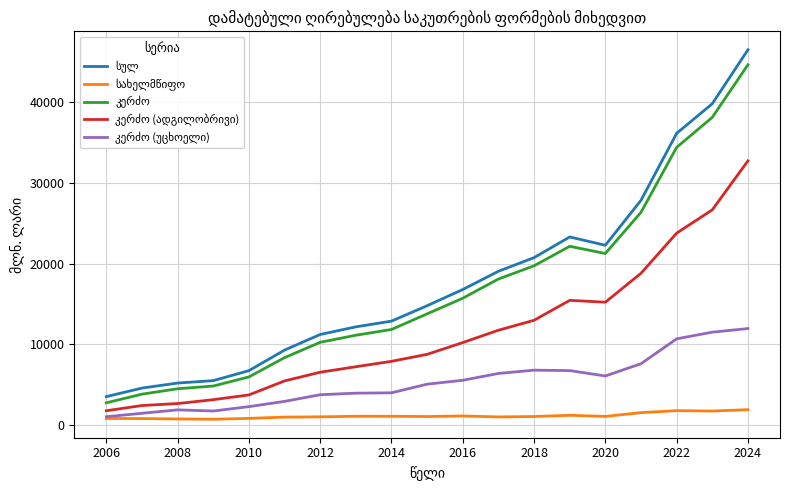

What is the greatest value displayed?

46521.7